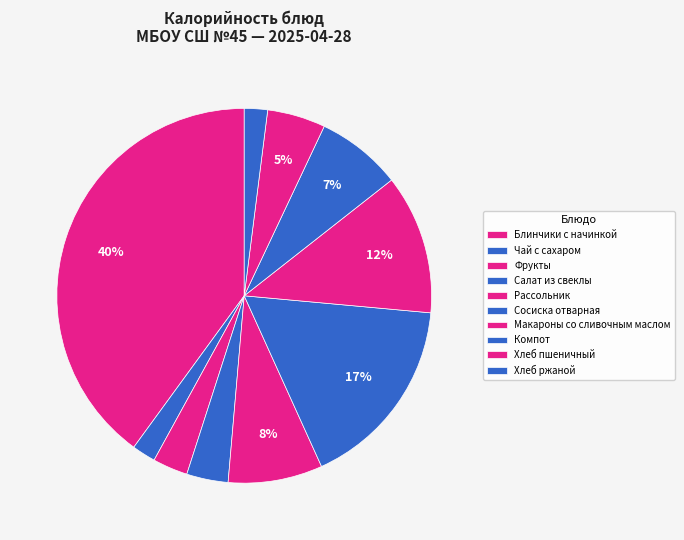

Is there a majority slice in this chart?

No